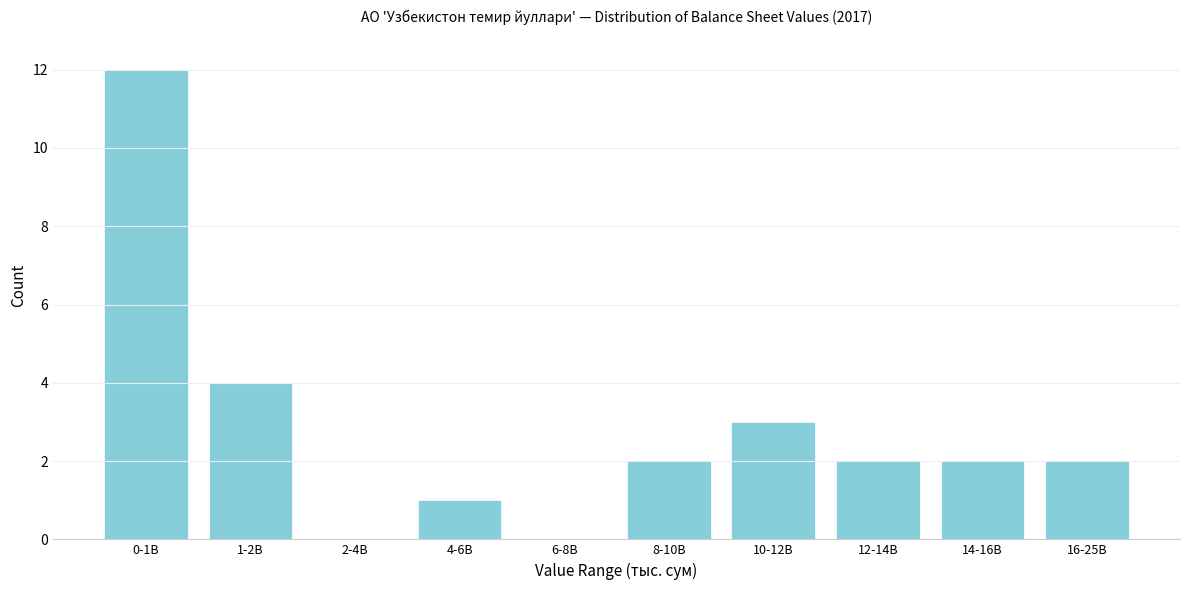

Reading left to right, transcribe all the data shown in this chart.

0-1B=12	1-2B=4	2-4B=0	4-6B=1	6-8B=0	8-10B=2	10-12B=3	12-14B=2	14-16B=2	16-25B=2